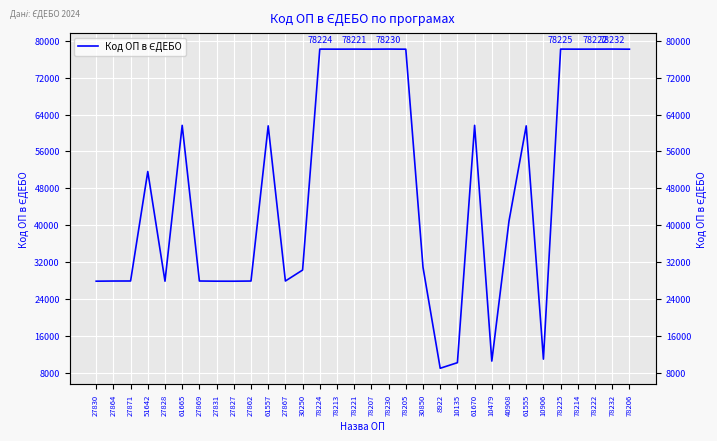

What value does the data have at 61670, to the nearest 10?

61670